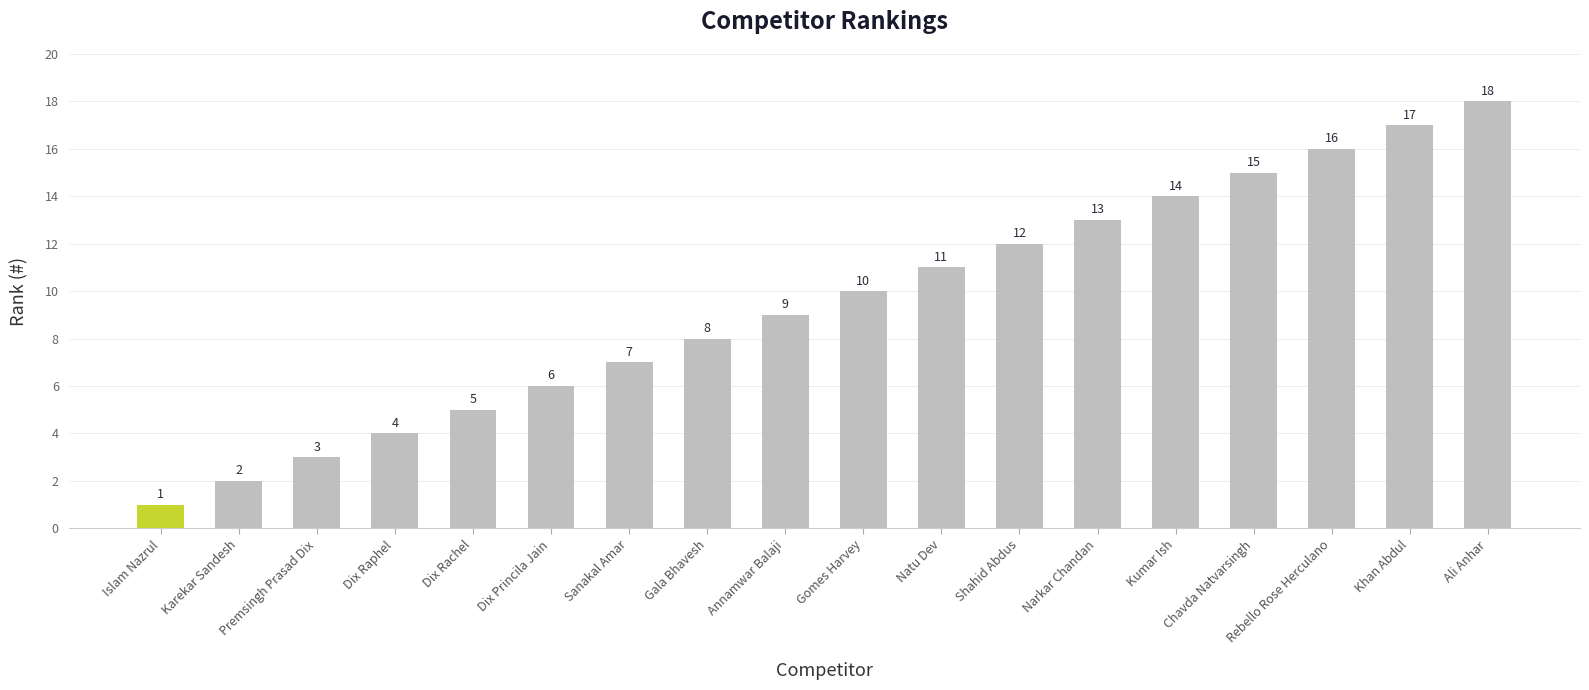

What is the sum of all values?

171